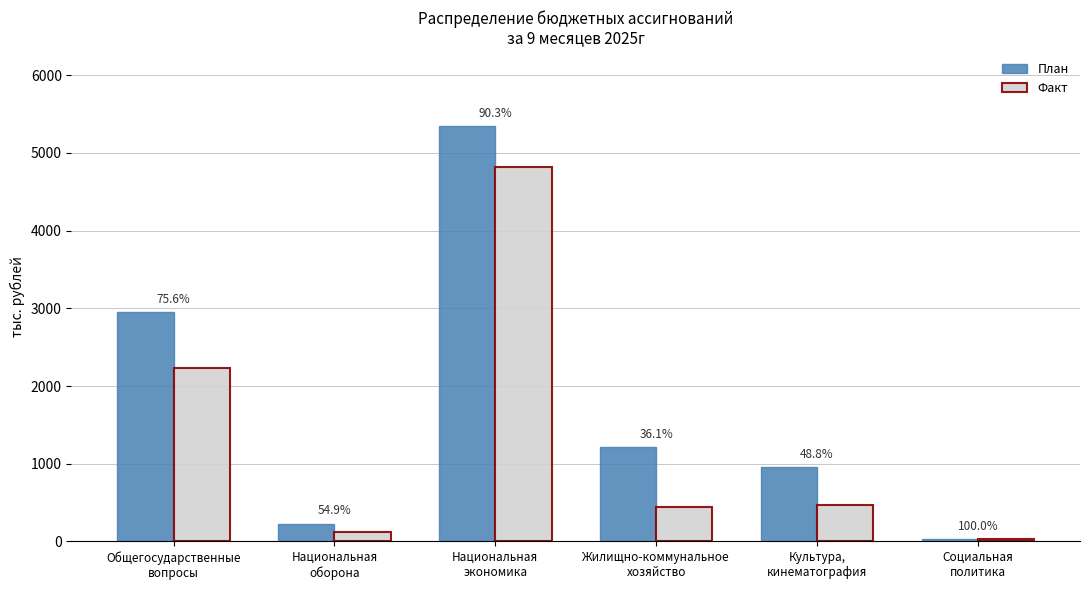

Reading left to right, list all the values displayed in this chart.

План: 2956.0	229.2	5342.2	1215.3	952.0	32.9
Факт: 2234.5	125.8	4825.0	439.1	464.3	32.9